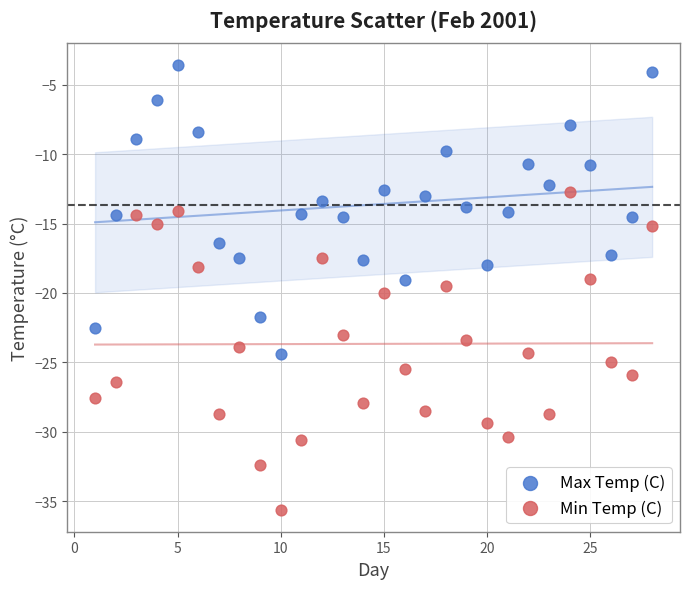

Which series contains the lowest Y value?

Min Temp (C)